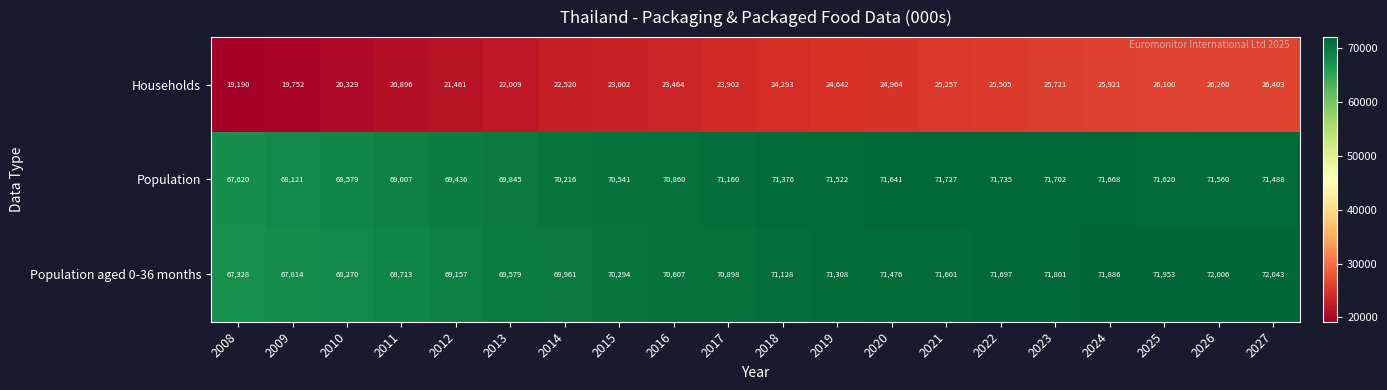

What is the maximum value for Population aged 0-36 months?

72043